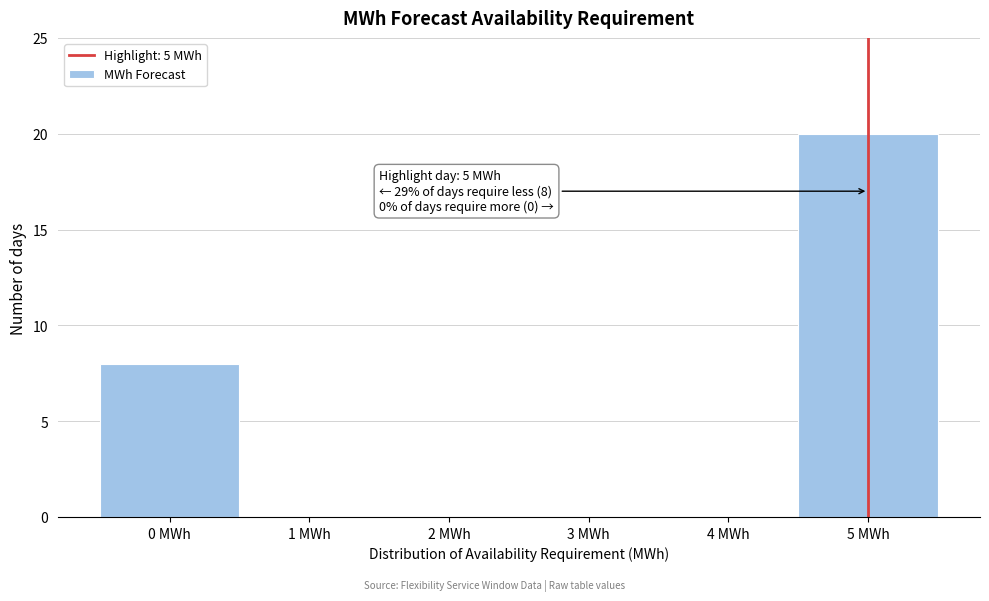

Over which range of the x-axis is the bar tallest?

4.5 to 5.5